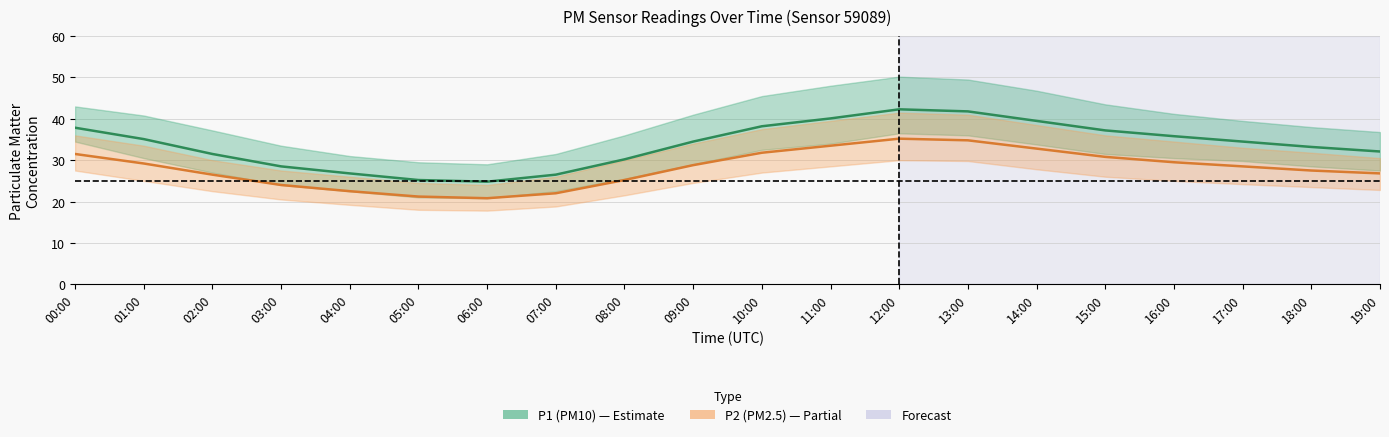

True or false: P2 (PM2.5) and P1 (PM10) cross at least once.

False